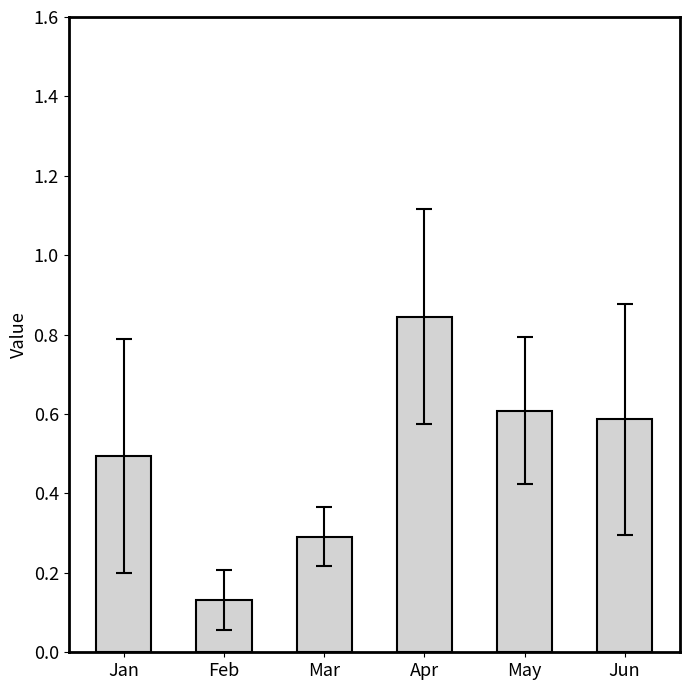

What is the sum of the values at May and Apr?

1.5